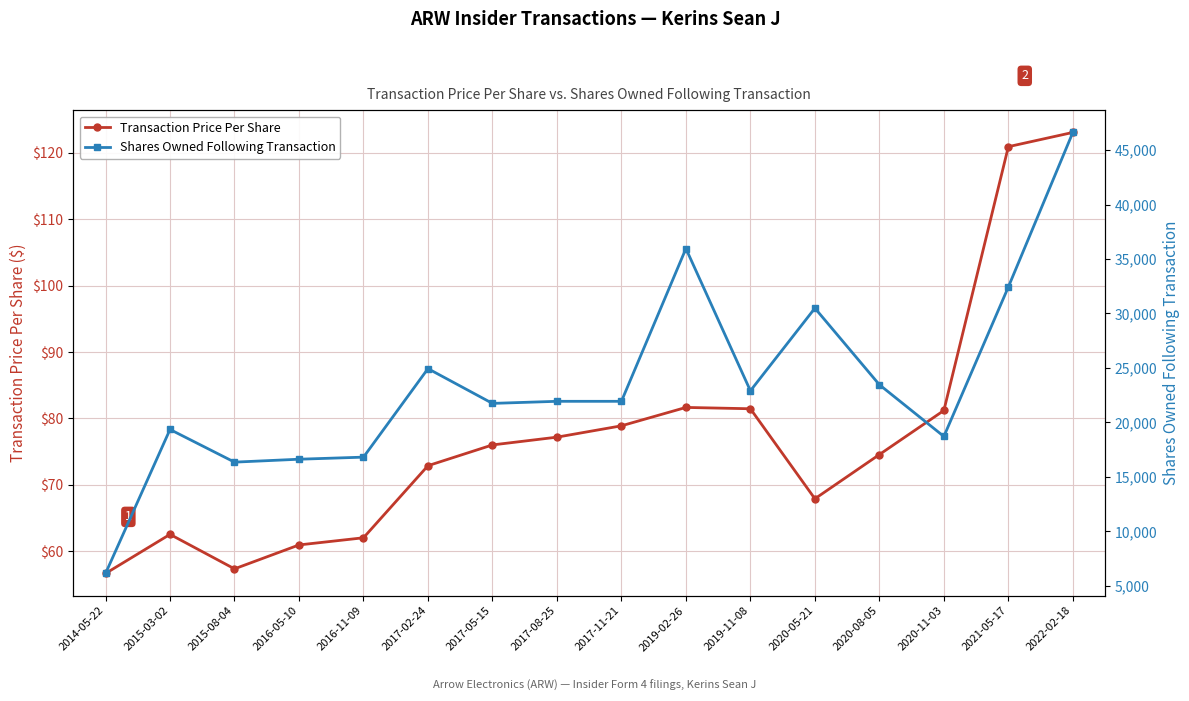

Reading left to right, what are all the values shown in this chart?

Transaction Price Per Share: 56.6	62.5	57.3	60.9	62.0	72.9	76.0	77.2	78.9	81.6	81.4	67.9	74.5	81.2	120.9	123.1
Shares Owned Following Transaction: 6117.0	19341.0	16341.0	16609.0	16800.0	24927.0	21736.0	21927.0	21927.0	35955.0	22894.0	30481.0	23451.0	18702.0	32431.0	46620.0